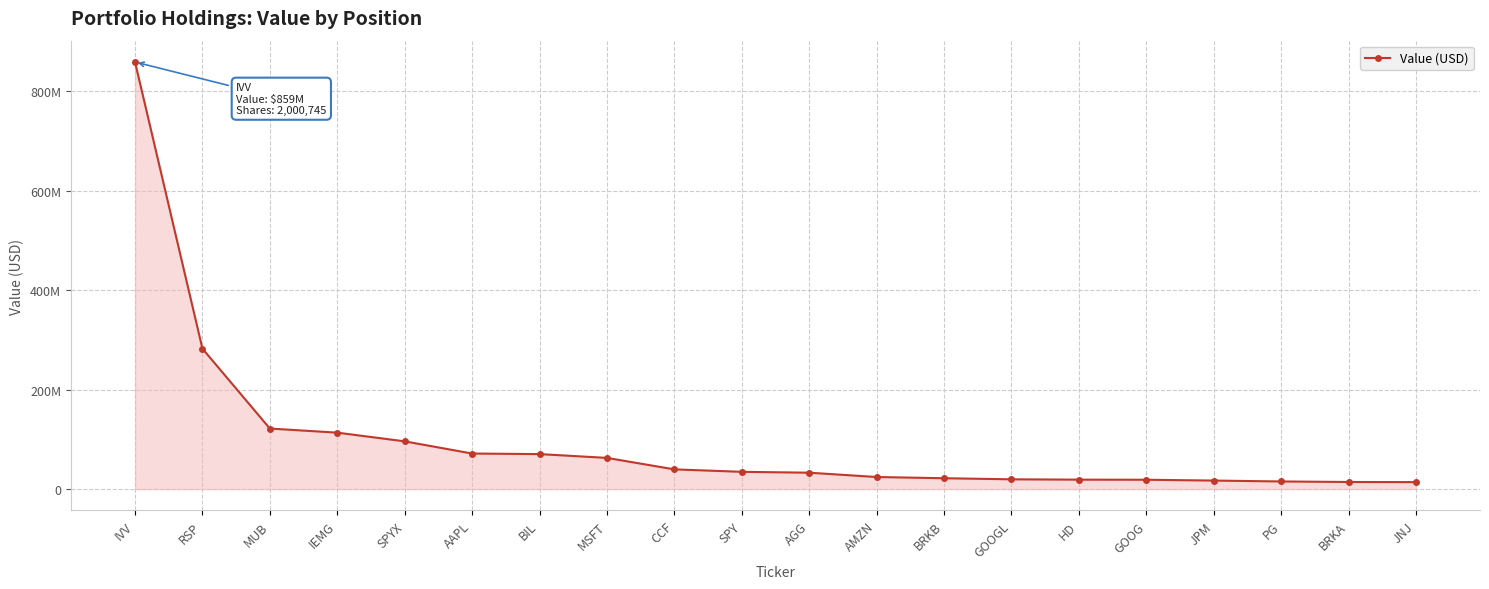

Reading left to right, transcribe all the data shown in this chart.

859179744	282523617	121884273	113595908	96136603	71585811	70450823	62818147	39742453	34809269	33044339	24374625	21897253	19736437	19065389	18867999	17205753	15415651	14349879	14074505